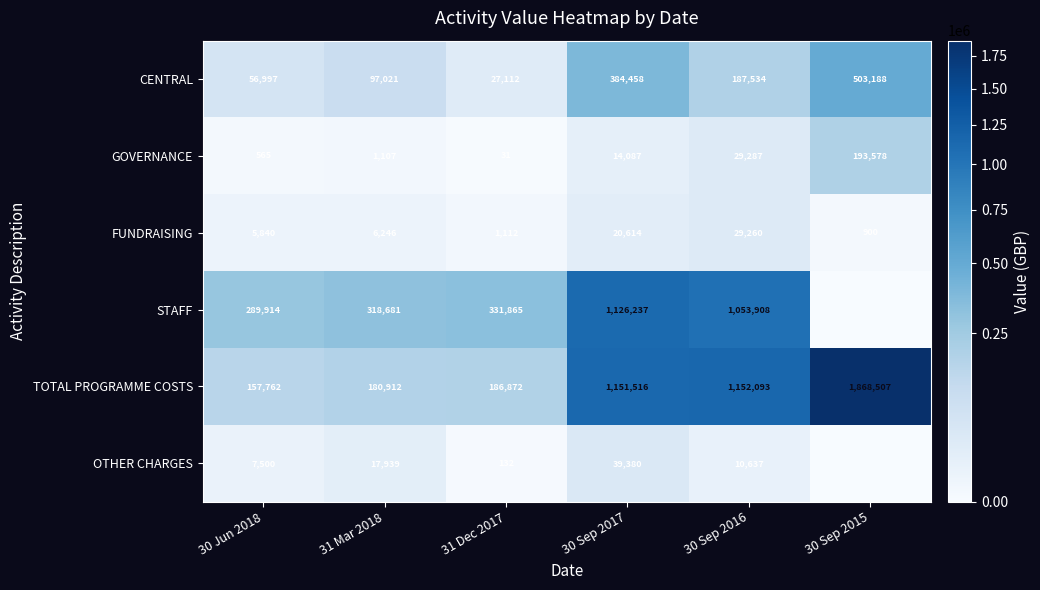

Is it true that CENTRAL equals 9521 at 31 Dec 2017?

False